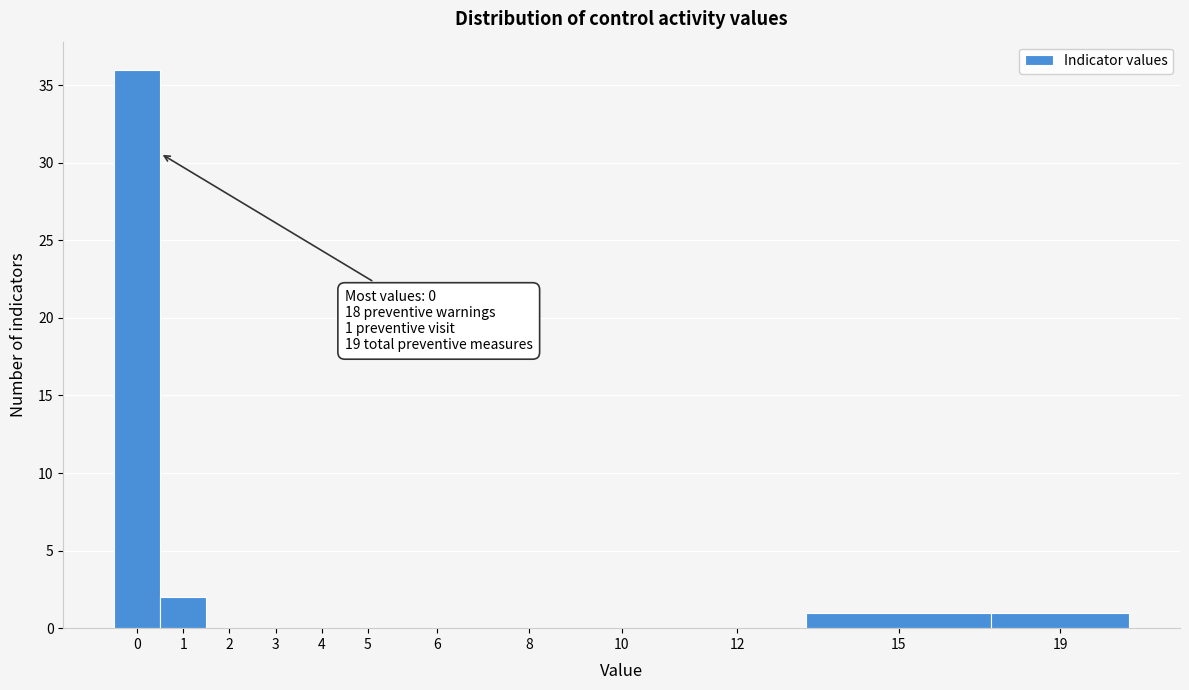

Reading left to right, extract all data points from this chart.

0=36	1=2	2=0	3=0	4=0	5=0	6=0	8=0	10=0	12=0	15=1	19=1